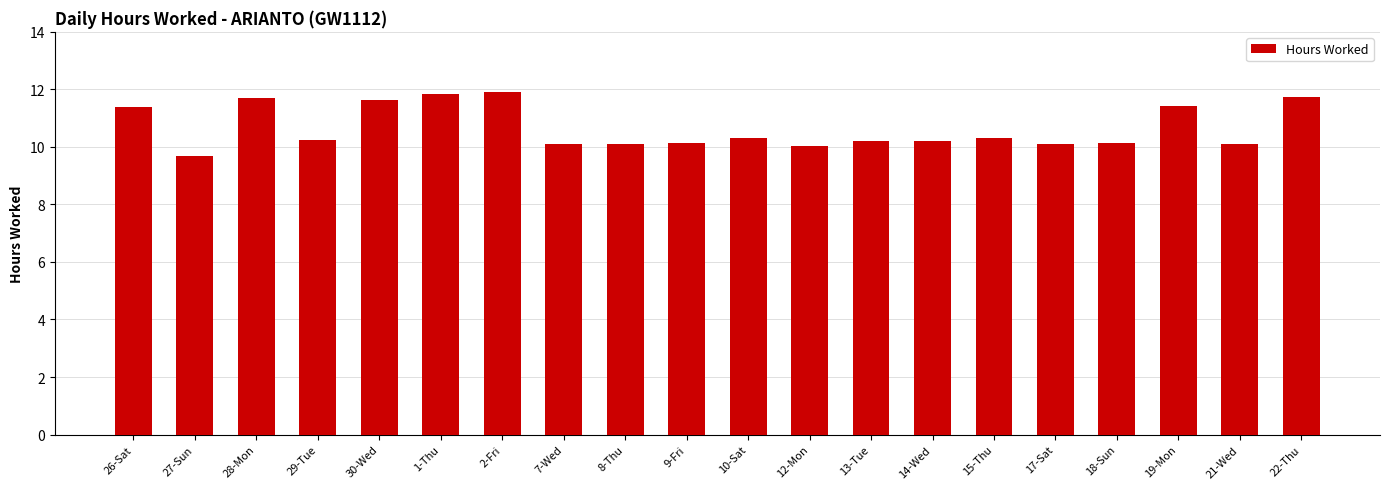

Approximately how many times larger is the value at 9-Fri compared to 21-Wed?

1.0